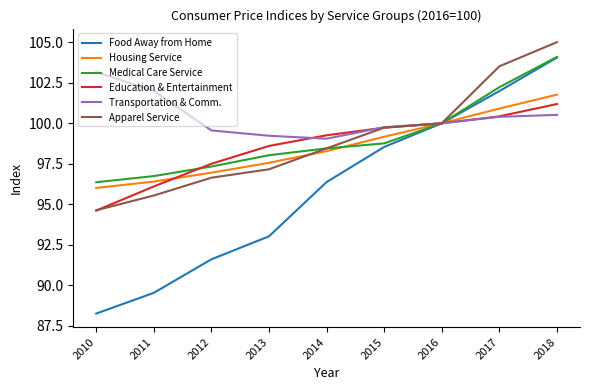

At which label is Medical Care Service closest to 100?

2016